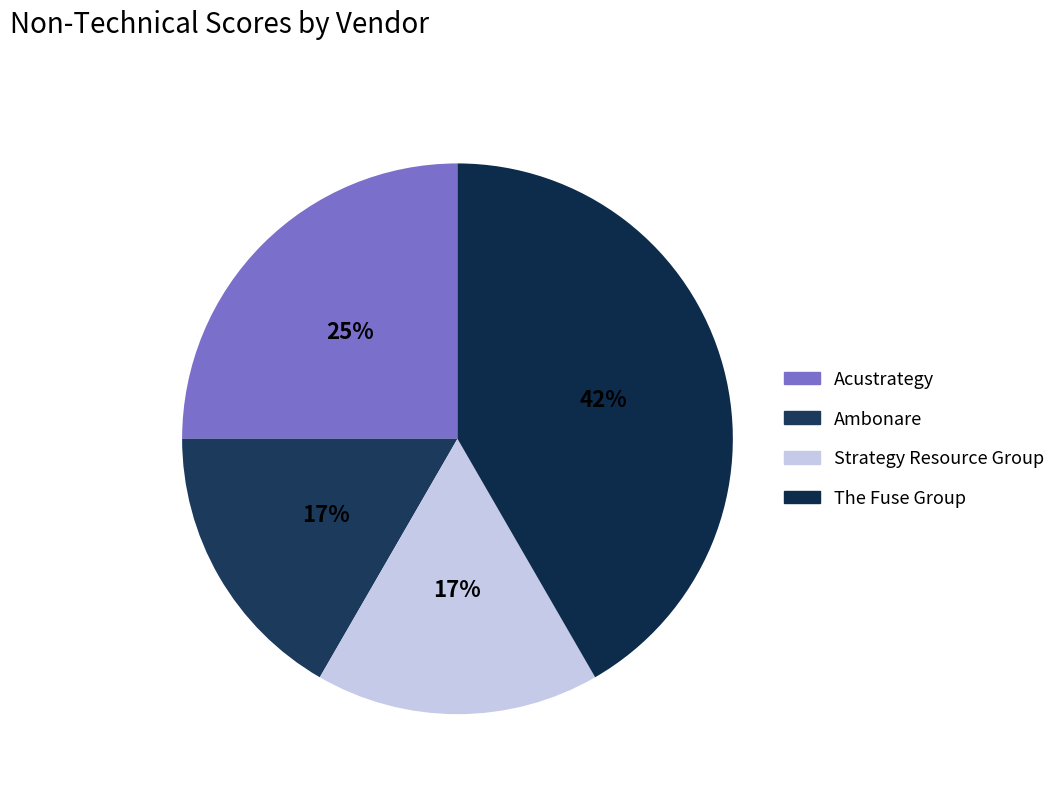

The Strategy Resource Group slice represents 5% of the pie. True or false?

False